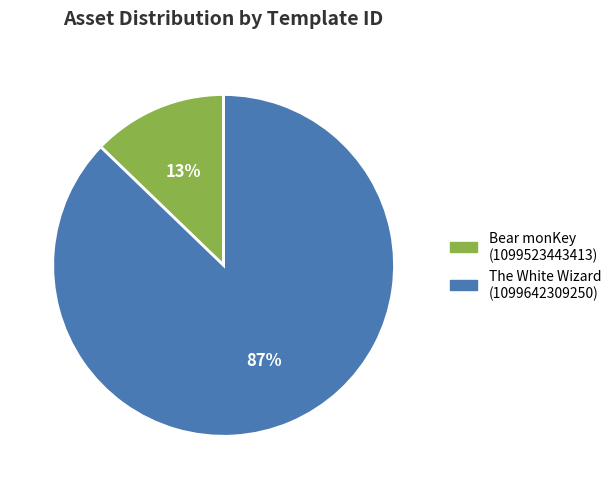

Does any single category account for the majority?

Yes